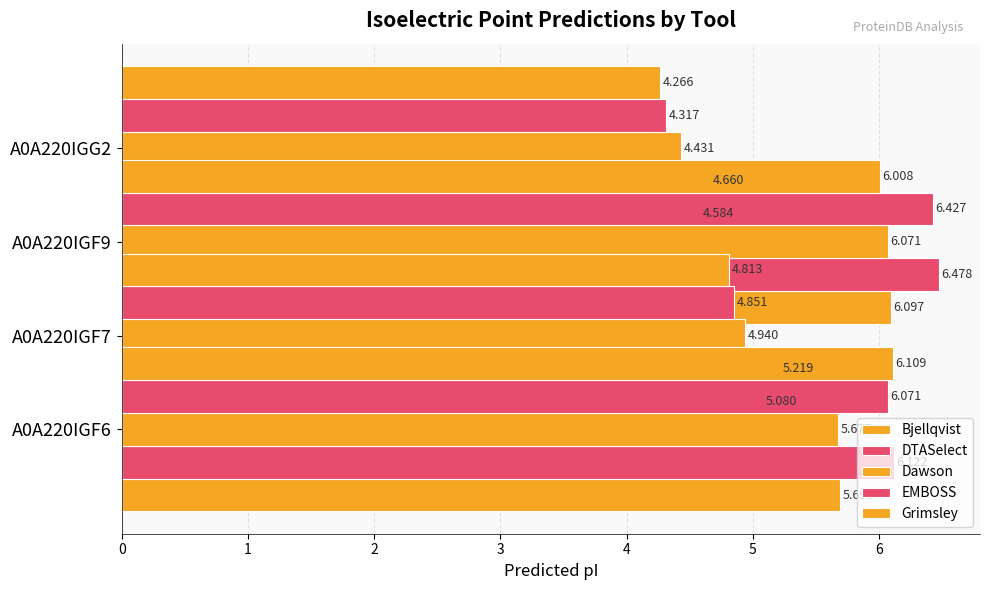

Rank the series at 2 from highest to lowest value.

DTASelect, EMBOSS, Bjellqvist, Dawson, Grimsley